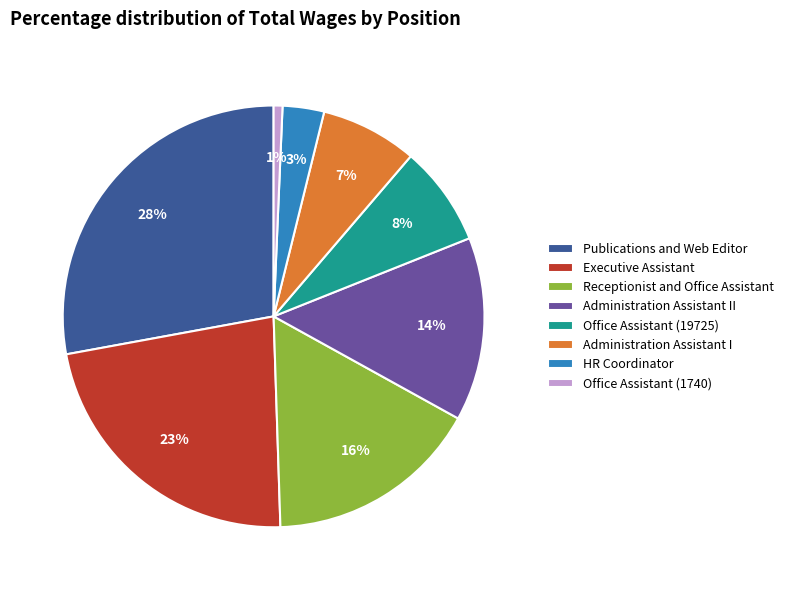

Is Receptionist and Office Assistant the majority of the pie?

No